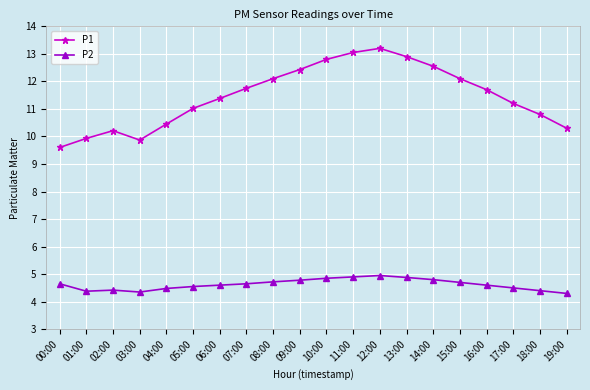

What is the label of the 10th point from the right?

10:00